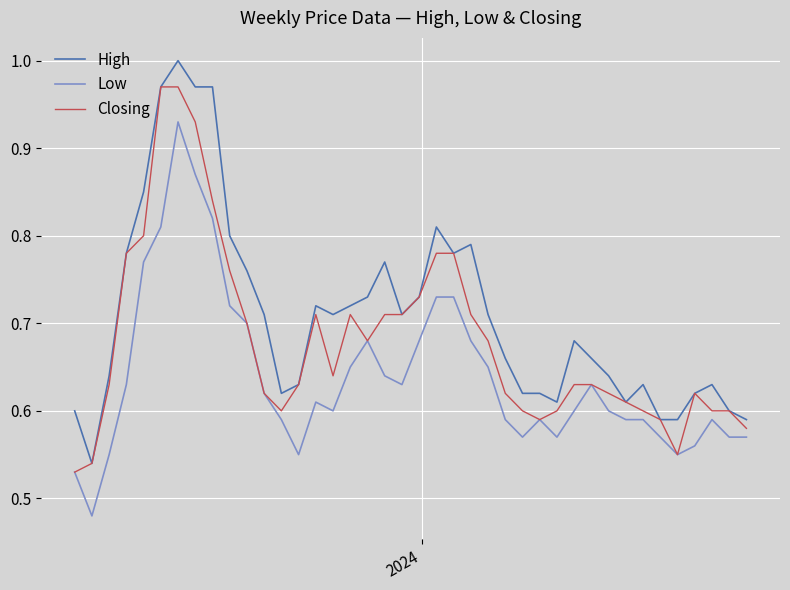

True or false: High and Low cross at least once.

False